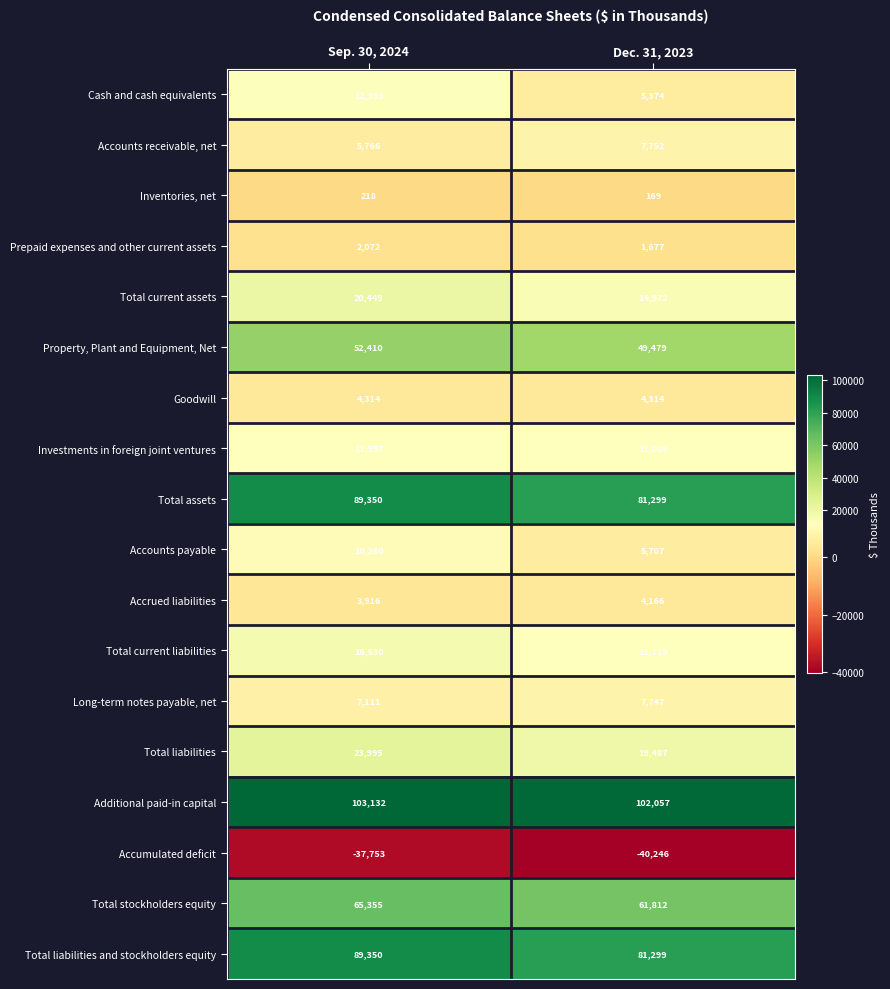

What value does the Accrued liabilities series have at Sep. 30, 2024, to the nearest 5?

3915